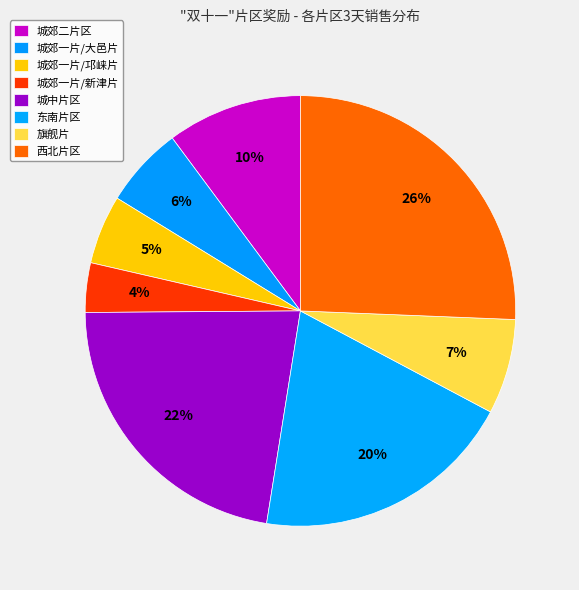

How many slices are in this pie chart?

8